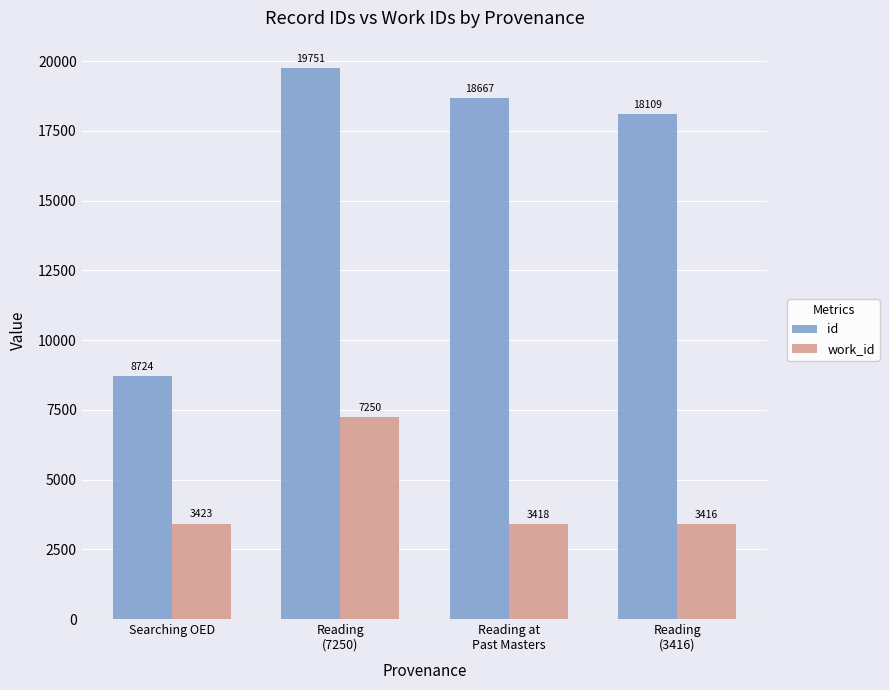

Which series changed the most between Reading at
Past Masters and Reading
(3416)?

id